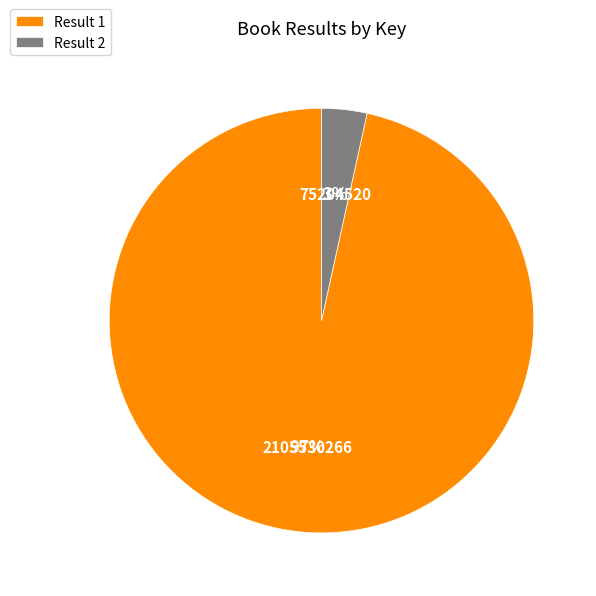

To the nearest percent, what portion does Result 2 represent?

3%